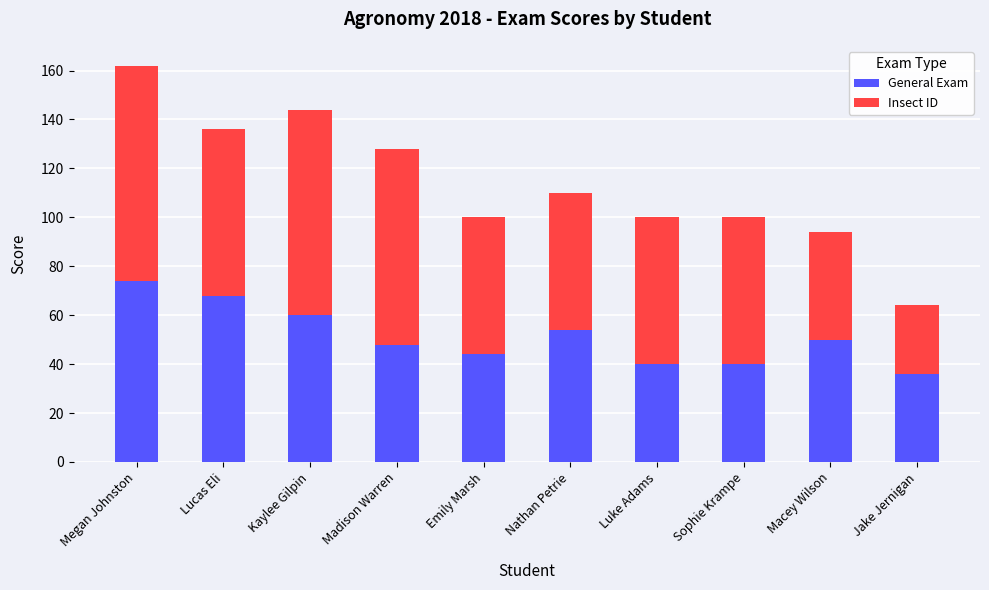

Reading left to right, list the values for the General Exam series.

74	68	60	48	44	54	40	40	50	36